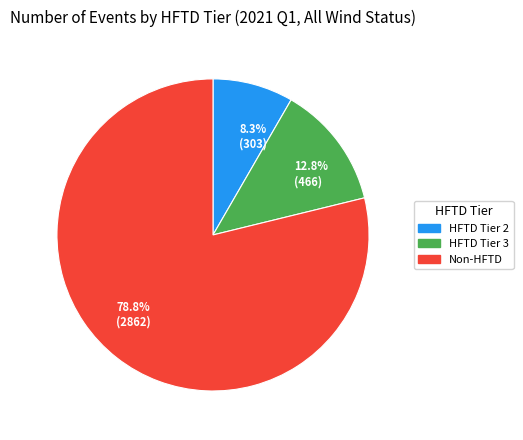

Which has a higher value, 78.8% (2862) or 12.8% (466)?

78.8% (2862)